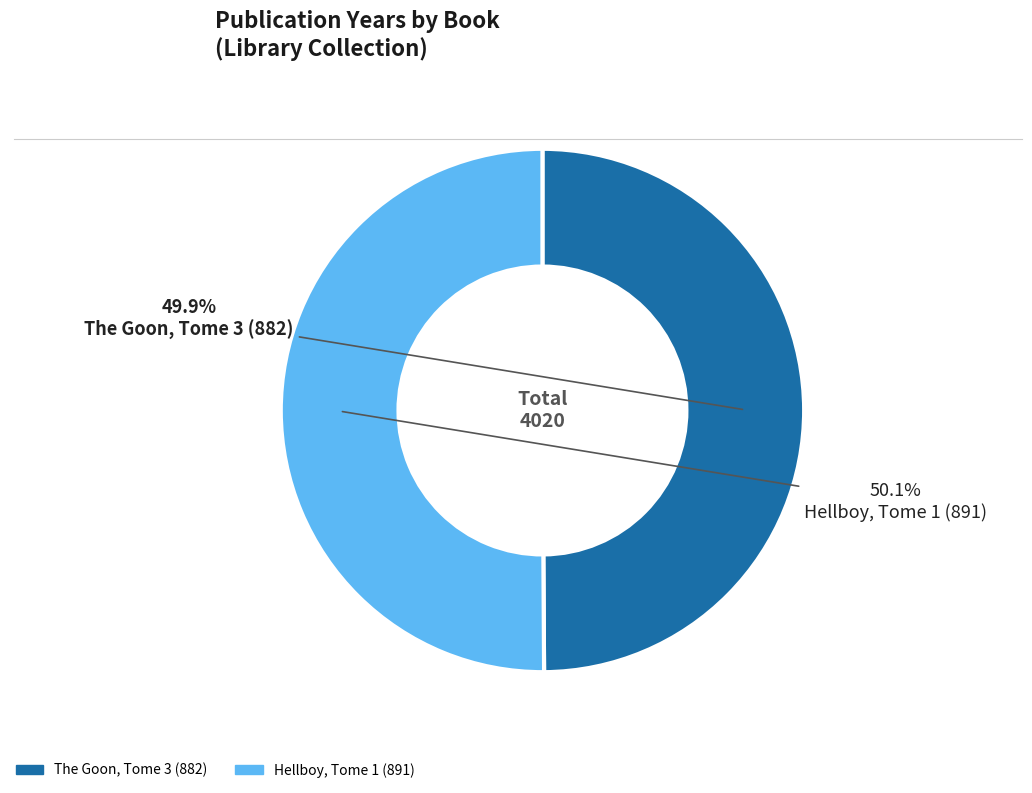

The Hellboy, Tome 1 (891) slice represents 50% of the pie. True or false?

True